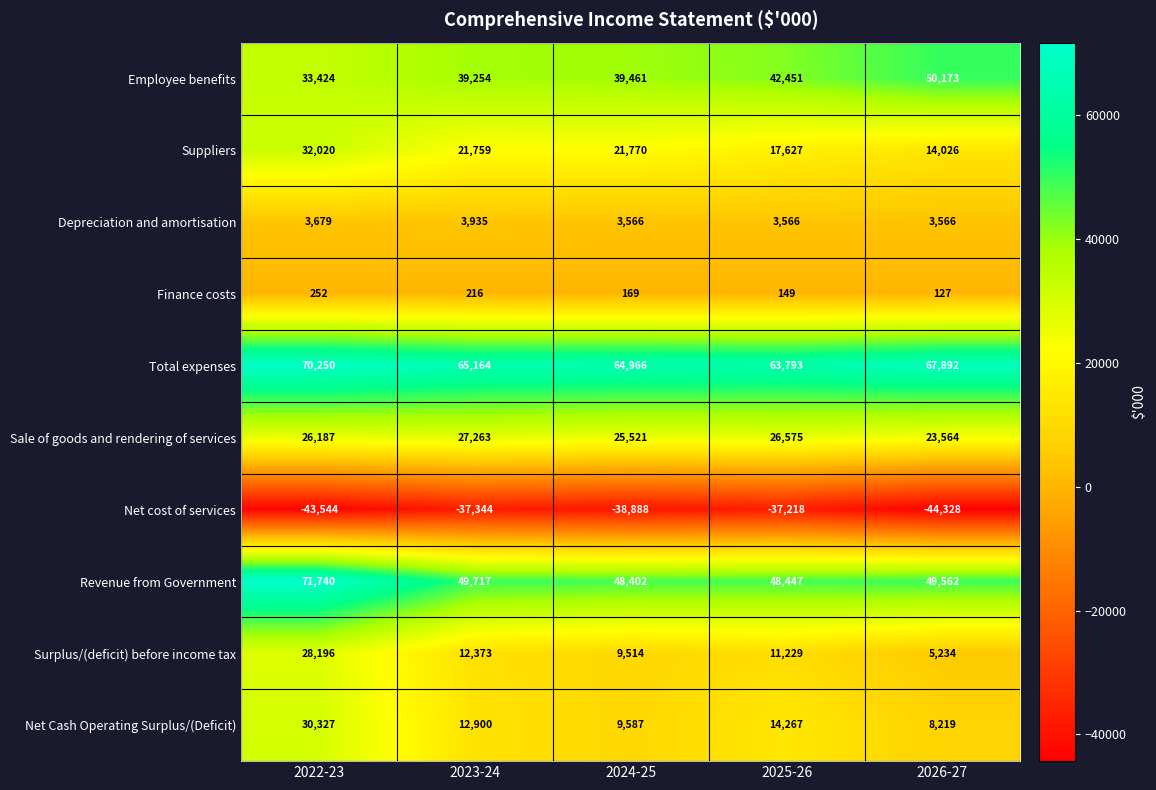

Which series changed the most between 2022-23 and 2025-26?

Revenue from Government